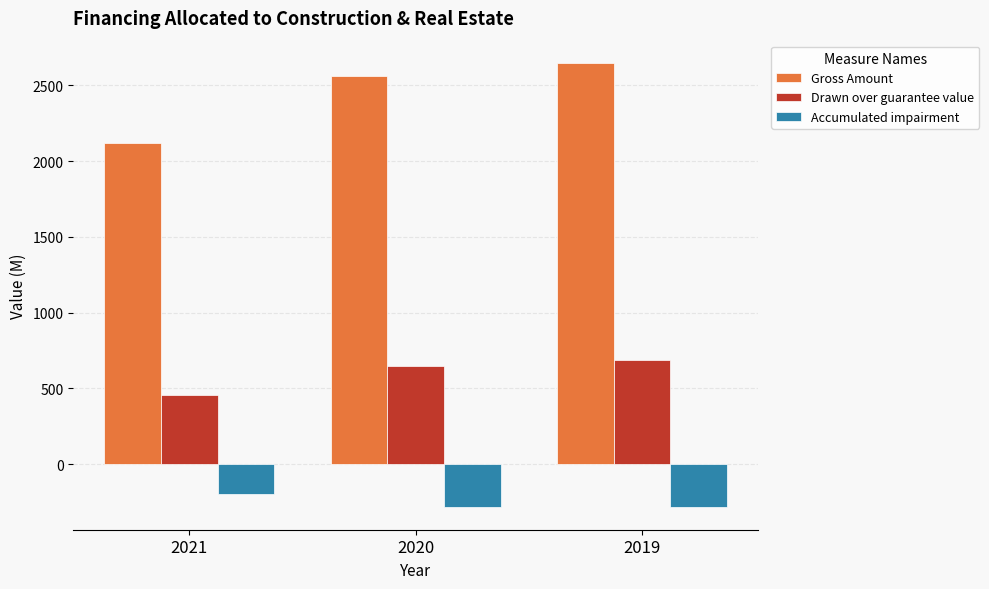

What is the sum of all Gross Amount values?

7337